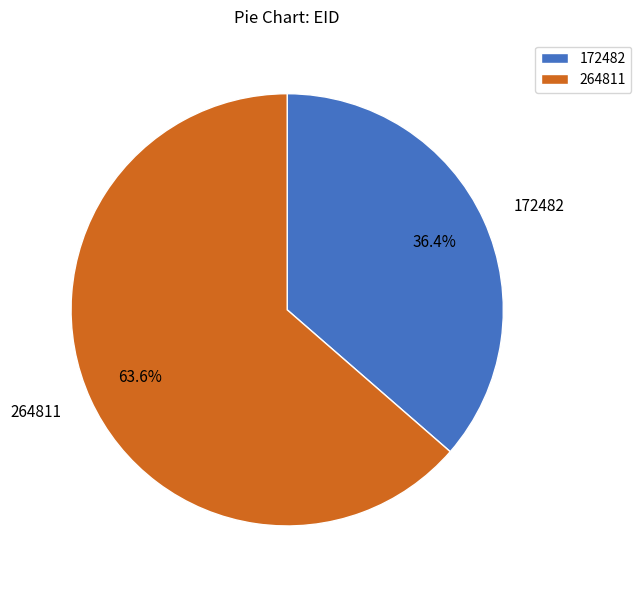

What is the largest slice in the pie chart?

264811